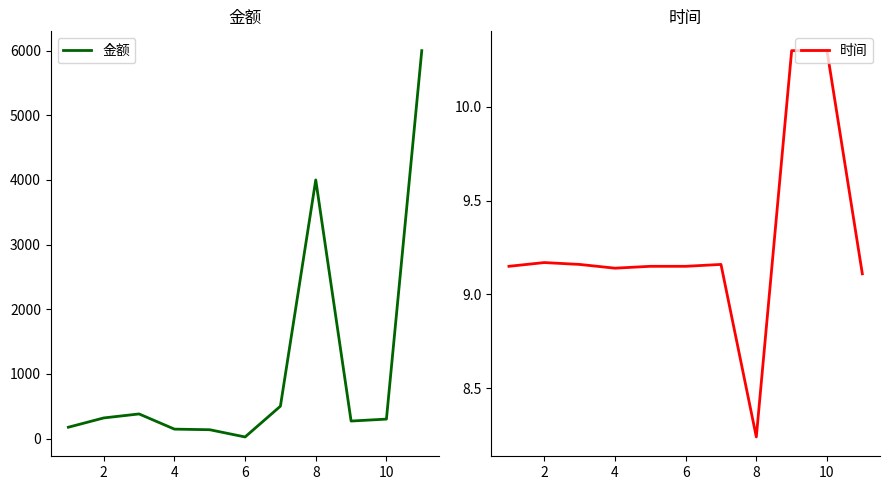

True or false: 金额 and 时间 cross at least once.

False